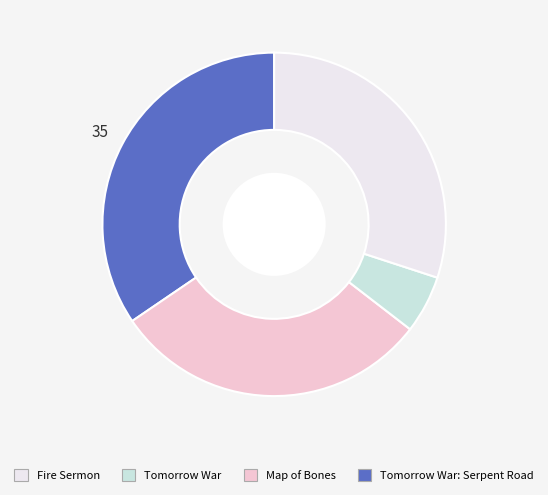

Is there any slice that represents more than half of the pie?

No